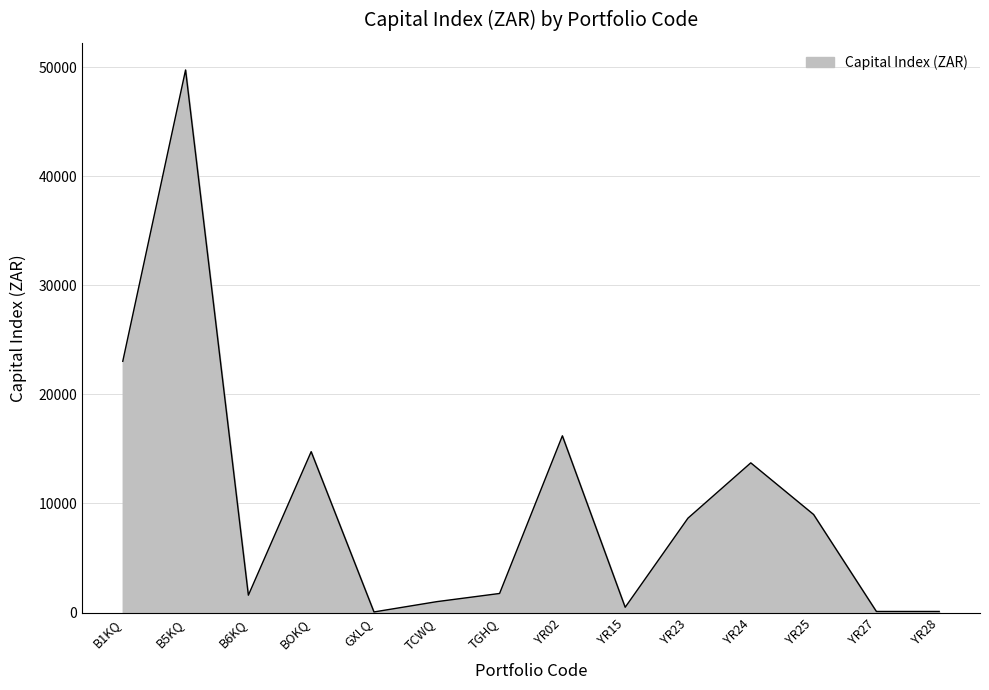

What value does the data have at TGHQ?

1750.0